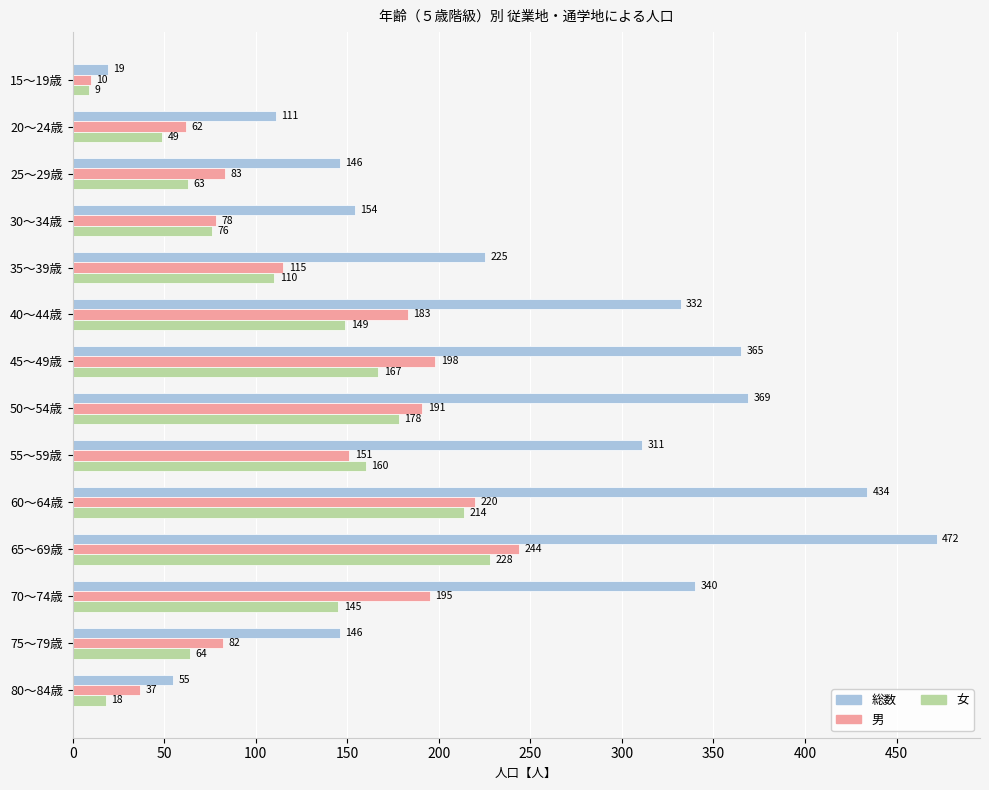

True or false: 女 has a value of 168 at 35～39歳.

False